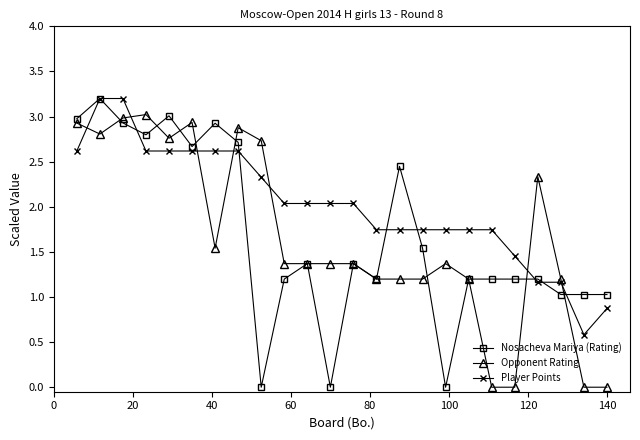

What are all the series names shown in the legend?

Nosacheva Mariya (Rating), Opponent Rating, Player Points